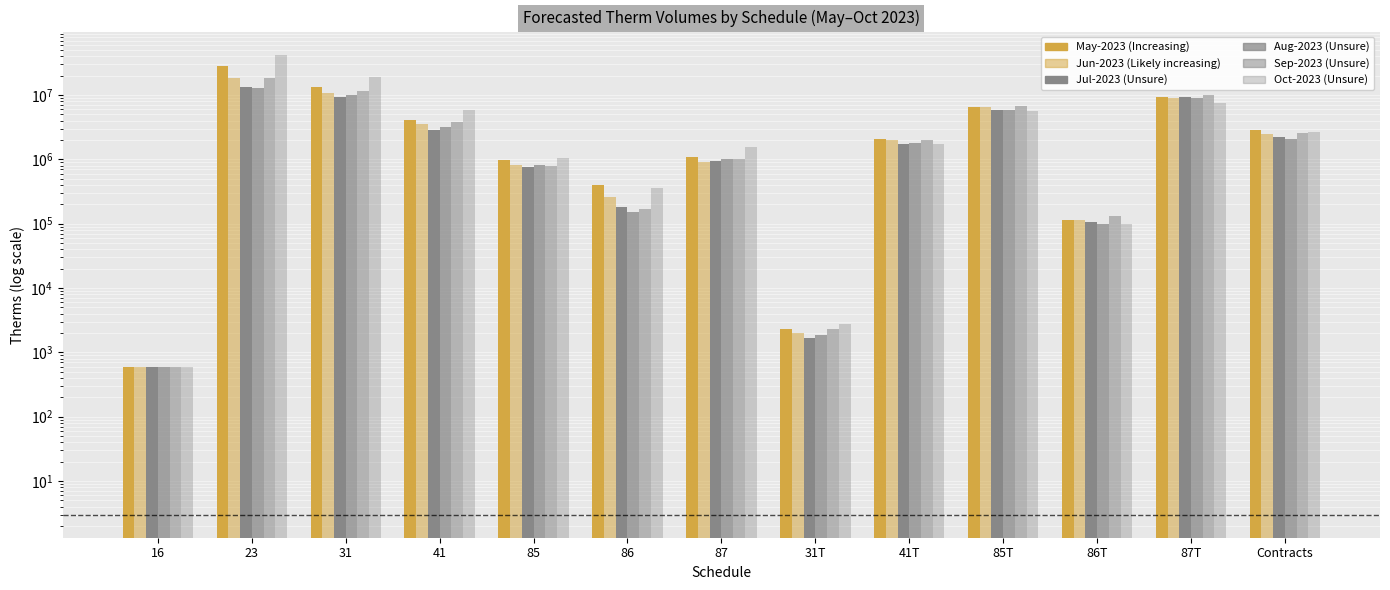

At which category is the sum across all series the highest?

23